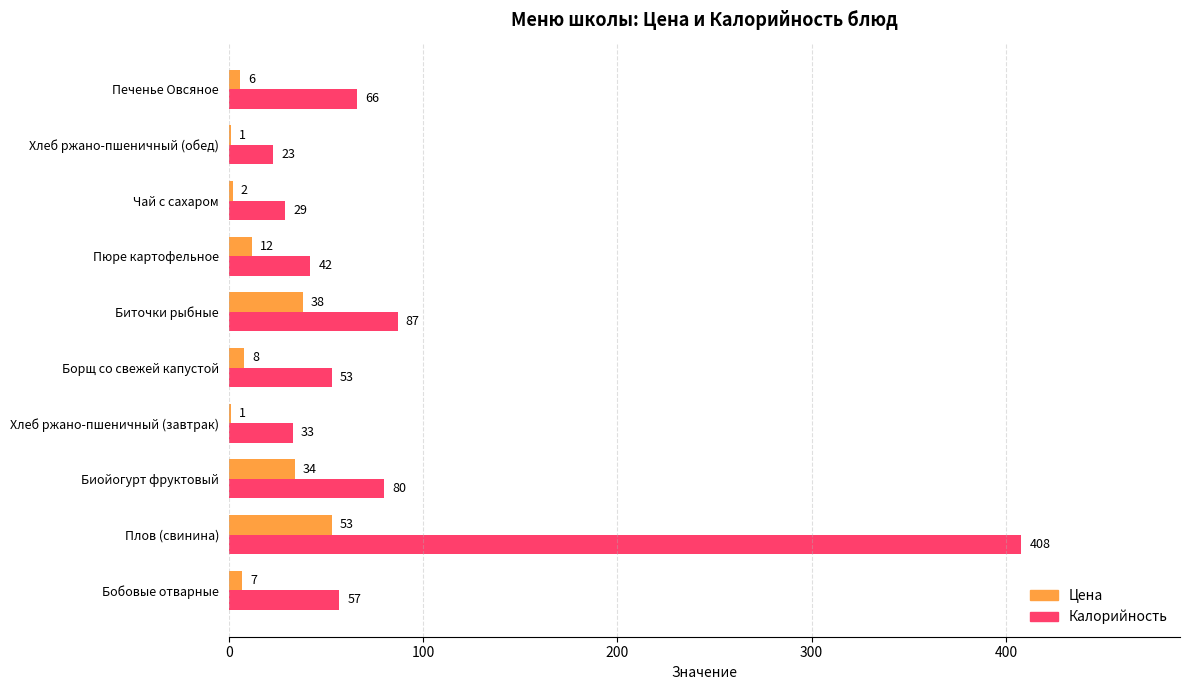

The value of Цена at Бобовые отварные is 7. True or false?

True